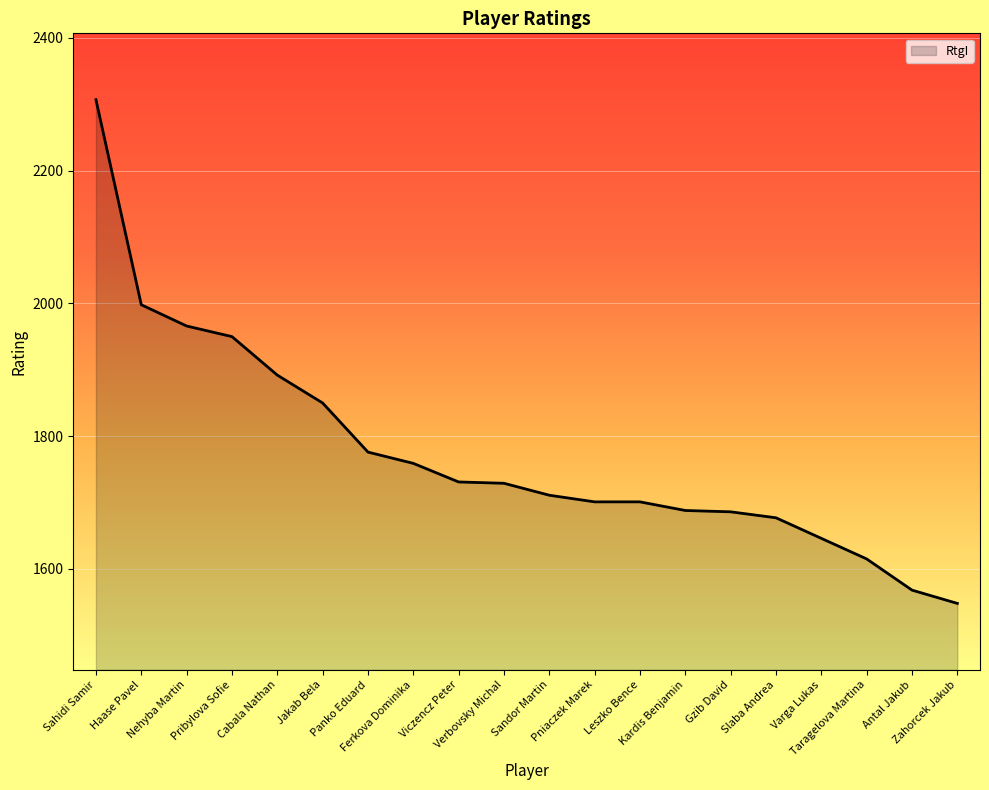

What is the smallest value displayed?

1548